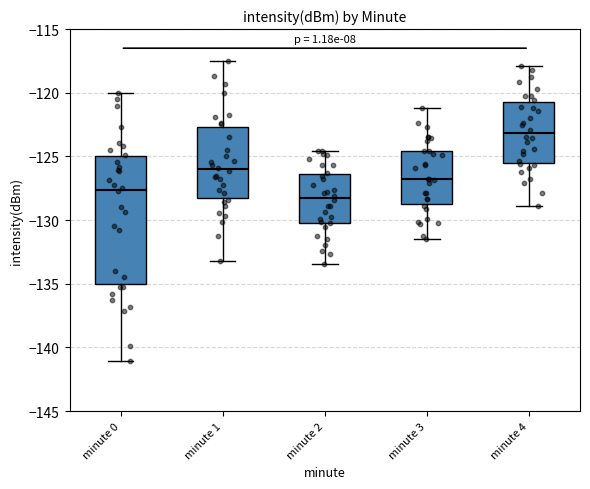

Reading left to right, read every box against the y-axis: the position of its median line, the range the box covers, and the ends of its whiskers. The values are not printed on the chart, so give them approximately, as read against the axis.

minute 0: median -127.5, box -135.0 to -125.0, whiskers -141.0 to -120.0
minute 1: median -126.0, box -128.5 to -122.5, whiskers -133.0 to -117.5
minute 2: median -128.5, box -130.0 to -126.5, whiskers -133.5 to -124.5
minute 3: median -127.0, box -129.0 to -124.5, whiskers -131.5 to -121.0
minute 4: median -123.0, box -125.5 to -120.5, whiskers -129.0 to -118.0